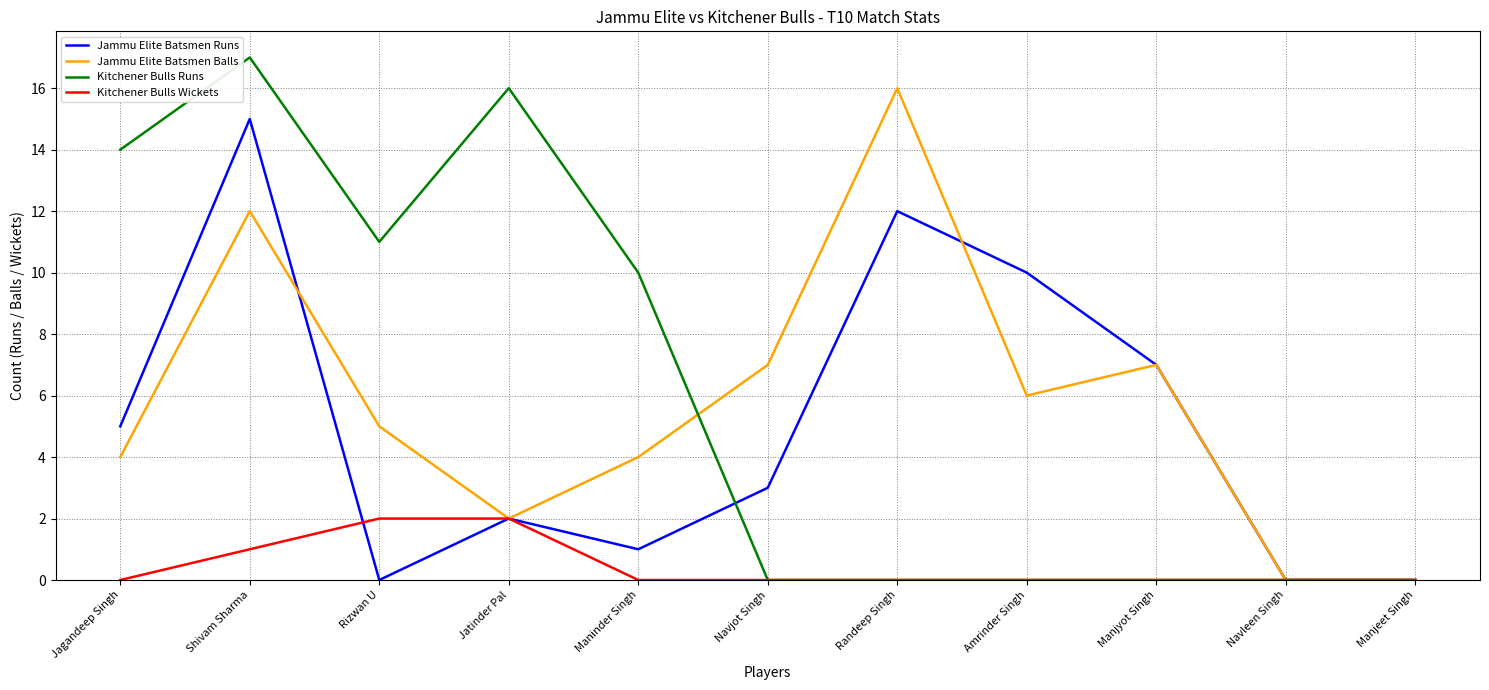

True or false: Jammu Elite Batsmen Balls has a value of 4 at Jagandeep Singh.

True